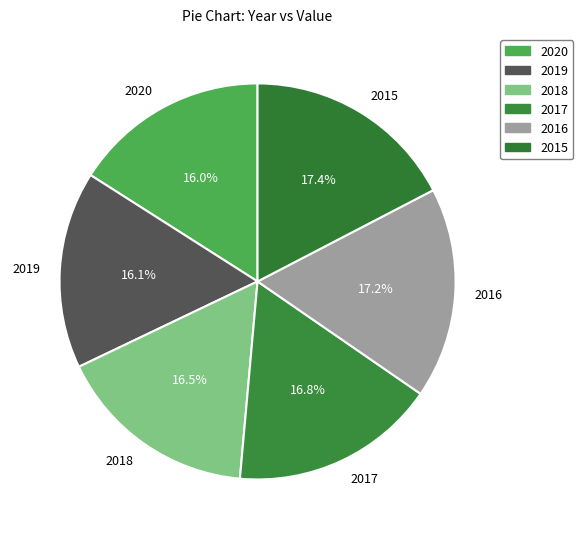

To the nearest percent, what is the average slice percentage?

17%